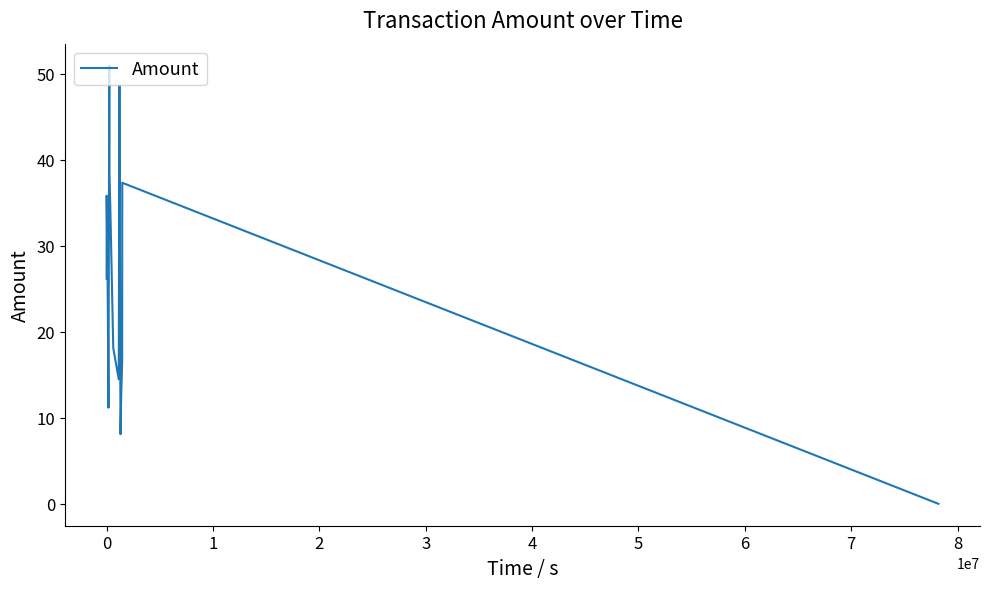

What is the greatest value displayed?

50.9